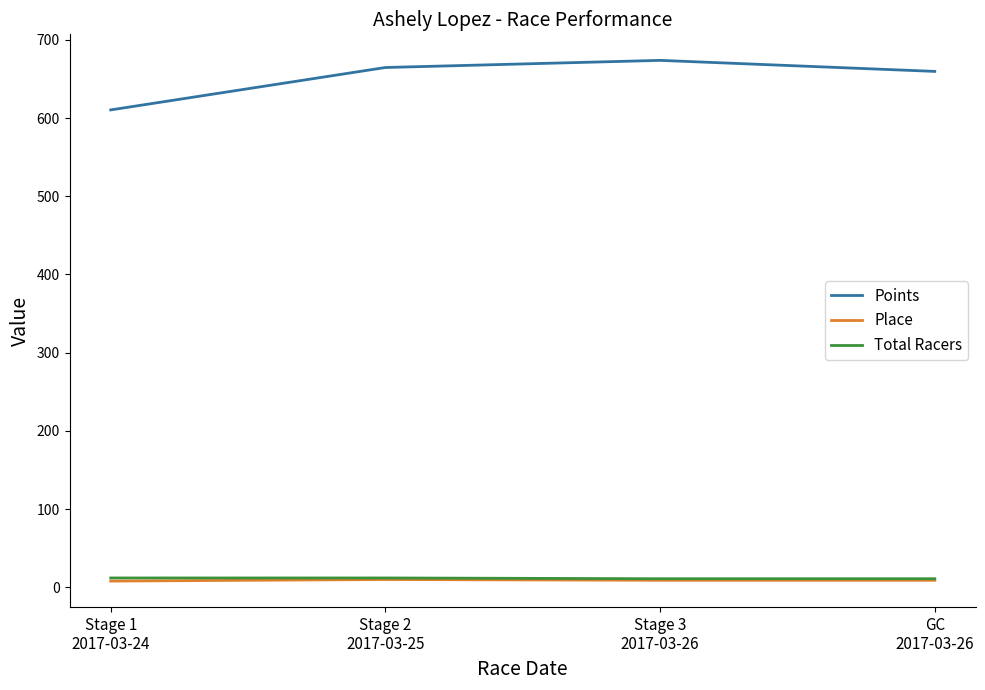

What position from the right is Stage 1
2017-03-24?

4